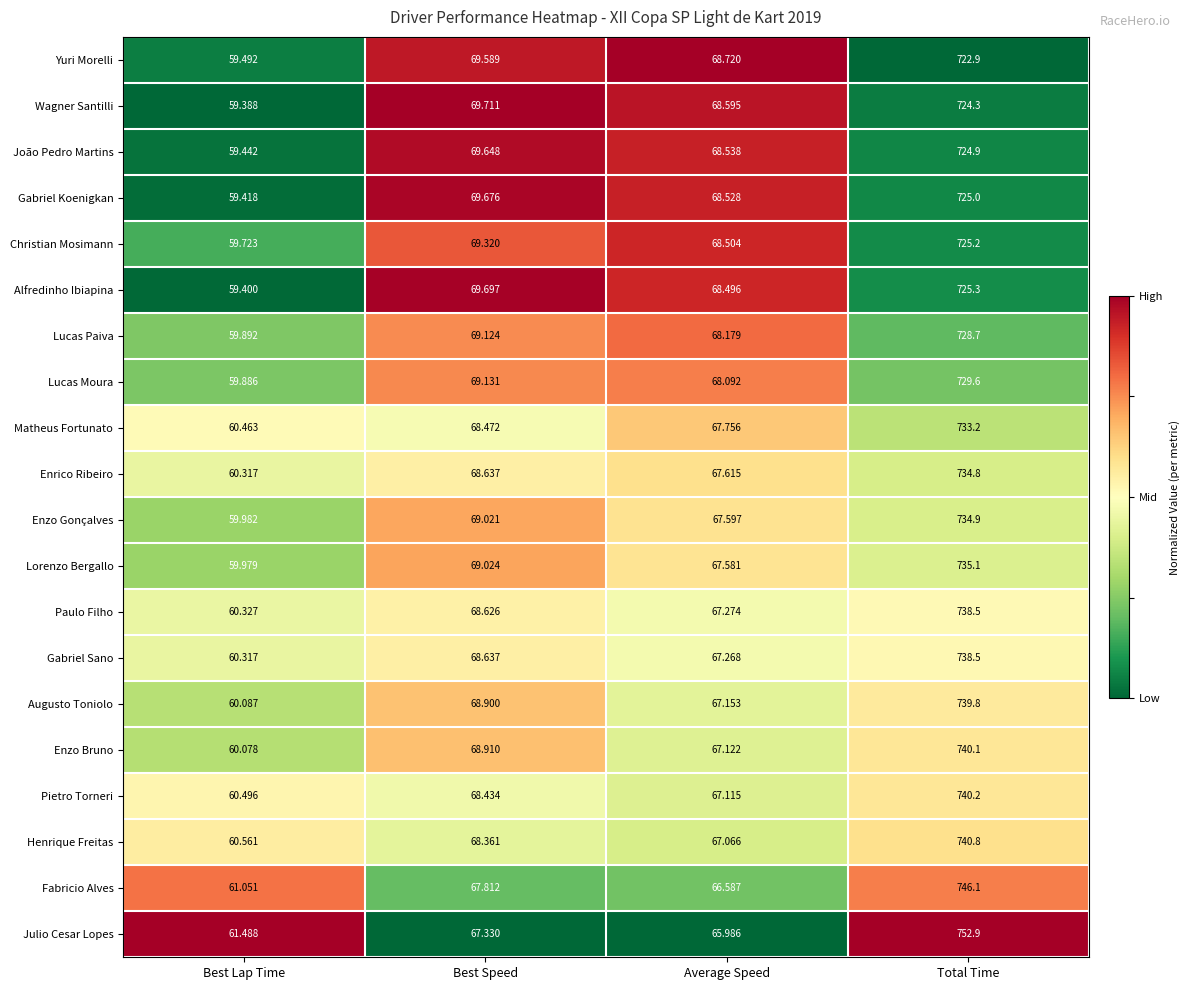

Which series has the largest range (max minus min)?

Julio Cesar Lopes